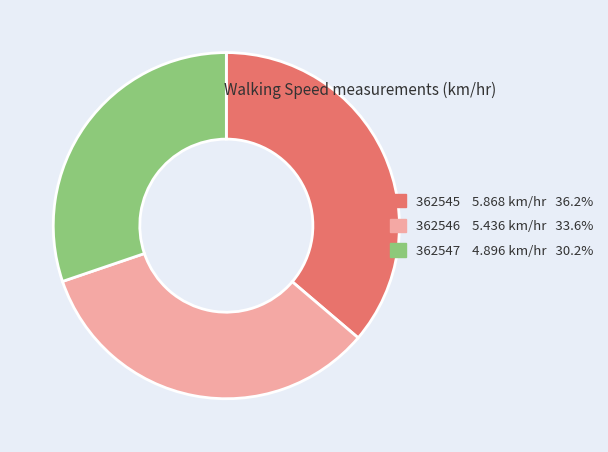

What is the ratio of the value at 362547 to the value at 362545?

0.8